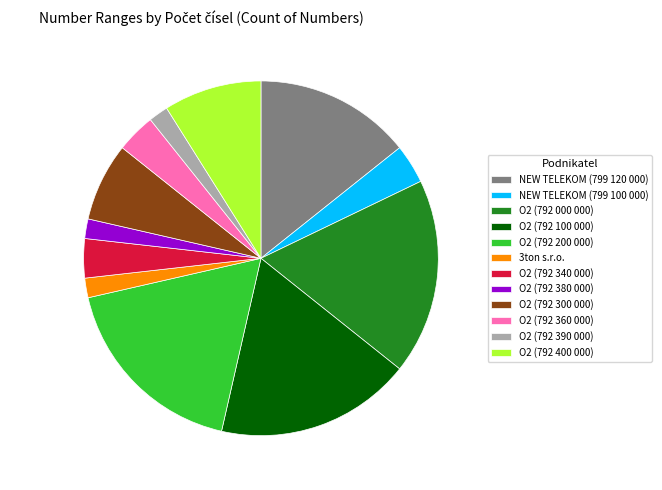

Combined, do NEW TELEKOM (799 120 000) and O2 (792 100 000) account for over 50%?

No